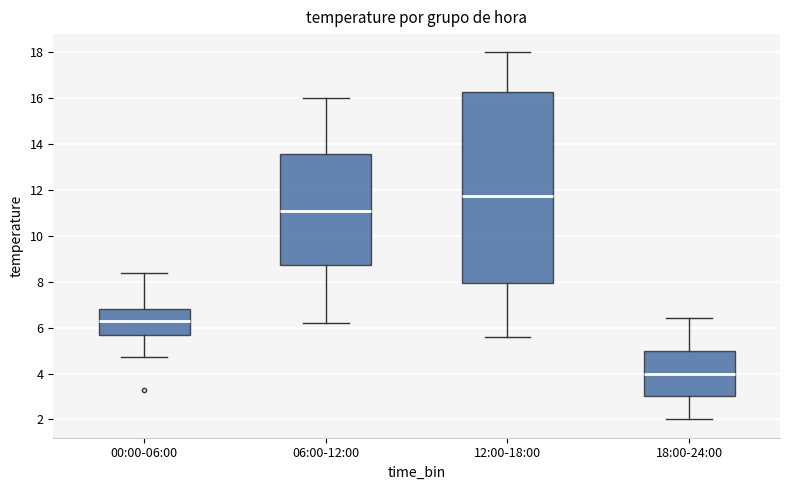

Reading left to right, transcribe this box plot: for each box, give where its median line is, the range the box spans, and where its two whiskers end, as read against the y-axis. The values are not printed on the chart, so give them approximately, as read against the axis.

00:00-06:00: median 6.4, box 5.6 to 6.8, whiskers 4.8 to 8.4
06:00-12:00: median 11.2, box 8.8 to 13.6, whiskers 6.2 to 16.0
12:00-18:00: median 11.8, box 8.0 to 16.2, whiskers 5.6 to 18.0
18:00-24:00: median 4.0, box 3.0 to 5.0, whiskers 2.0 to 6.4